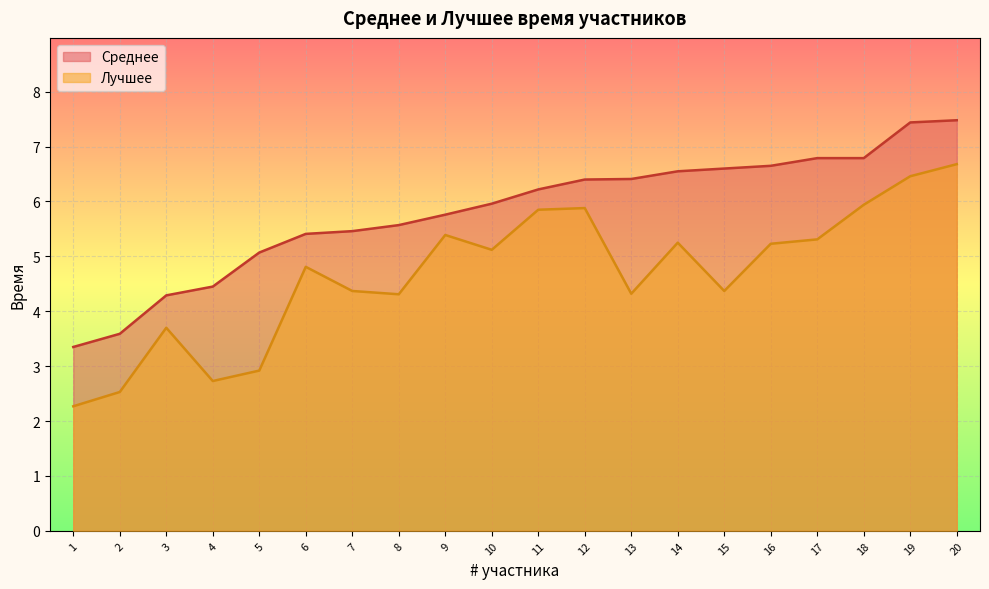

What is the sum of the Среднее values at 20 and 5?

12.6